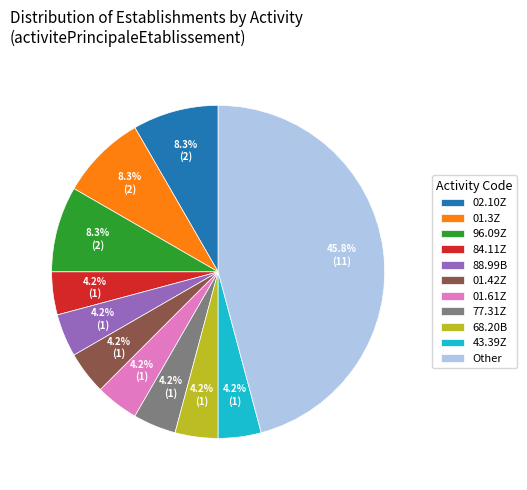

The 77.31Z slice represents 4% of the pie. True or false?

True